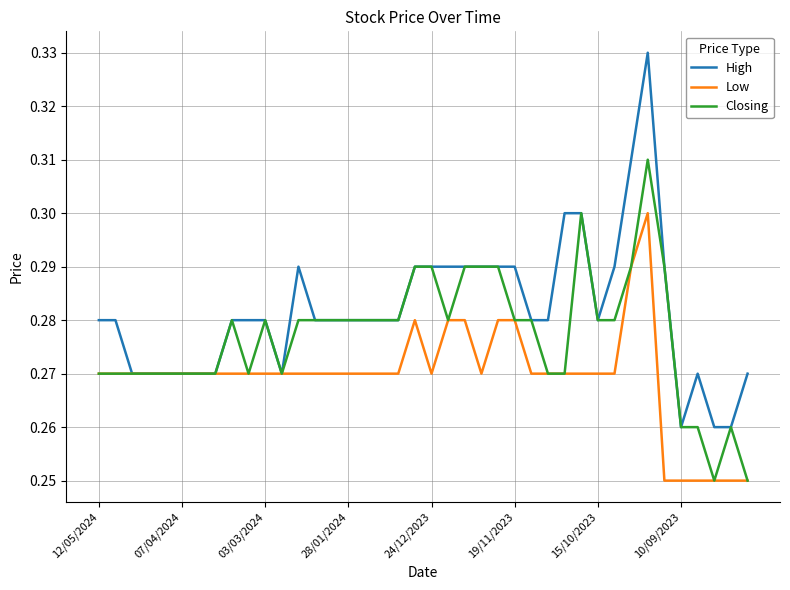

List the series in order of their overall mean, lowest first.

Low, Closing, High